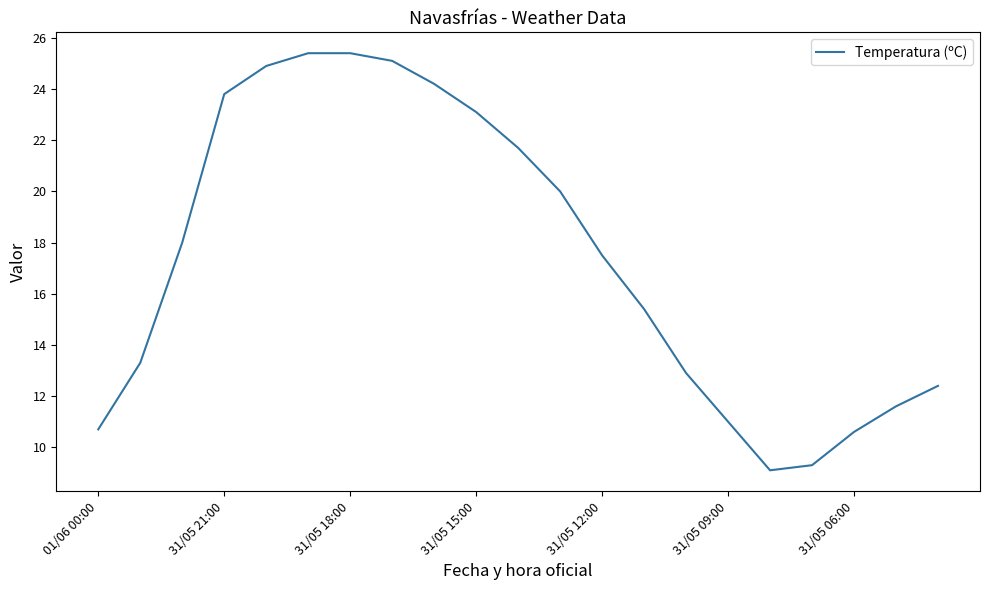

What is the difference between the second highest and minimum values?

16.3